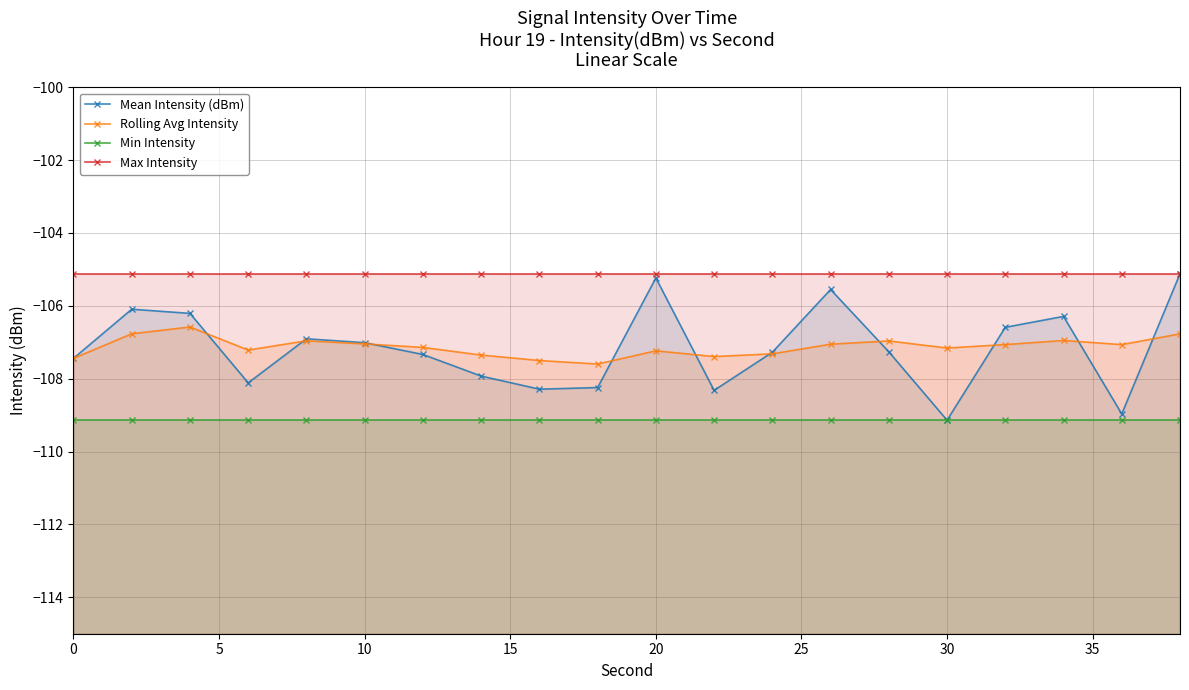

True or false: Max Intensity and Min Intensity intersect in this chart.

False